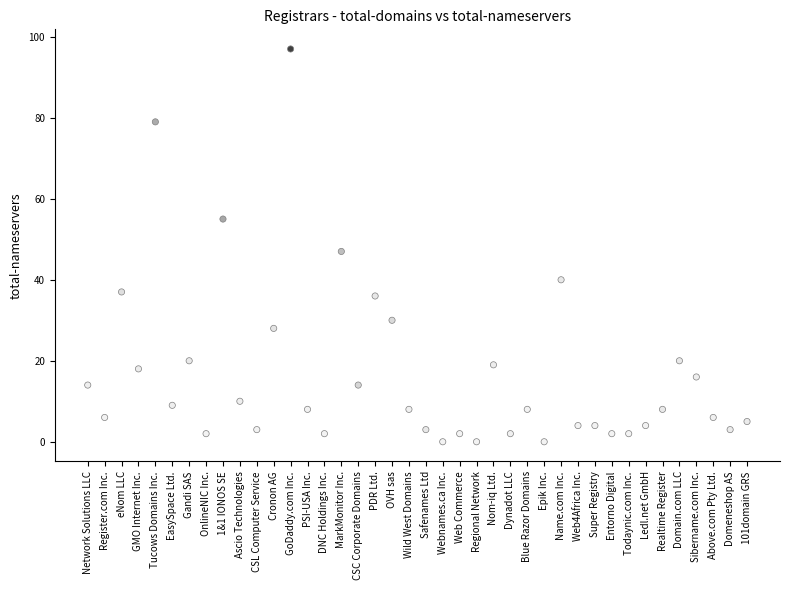

What is the range of Y values (max minus min)?

97